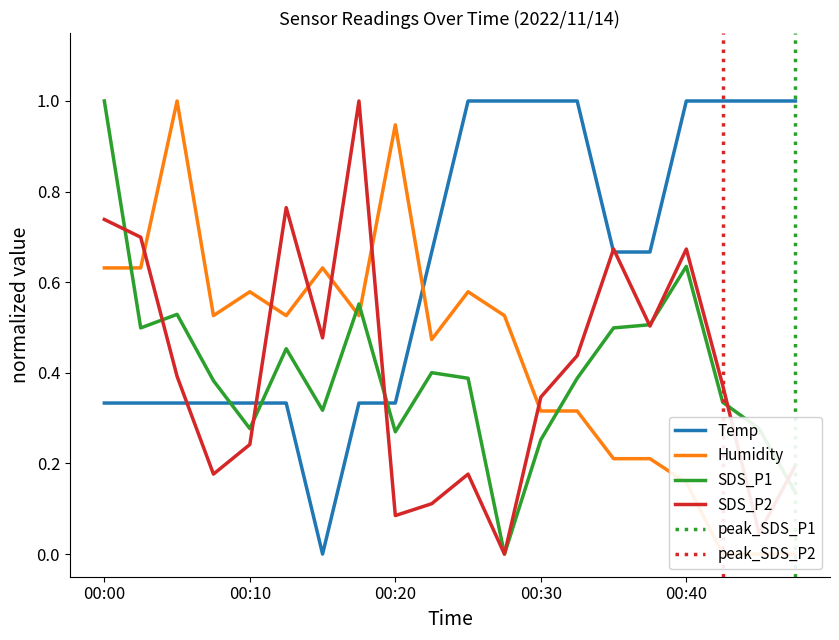

What is the sum of the Temp values at 00:25 and 00:48?

2.0